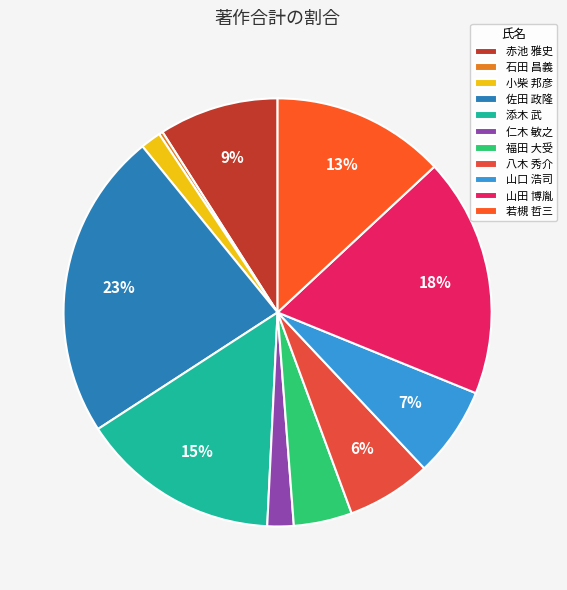

How many segments does this pie chart have?

11